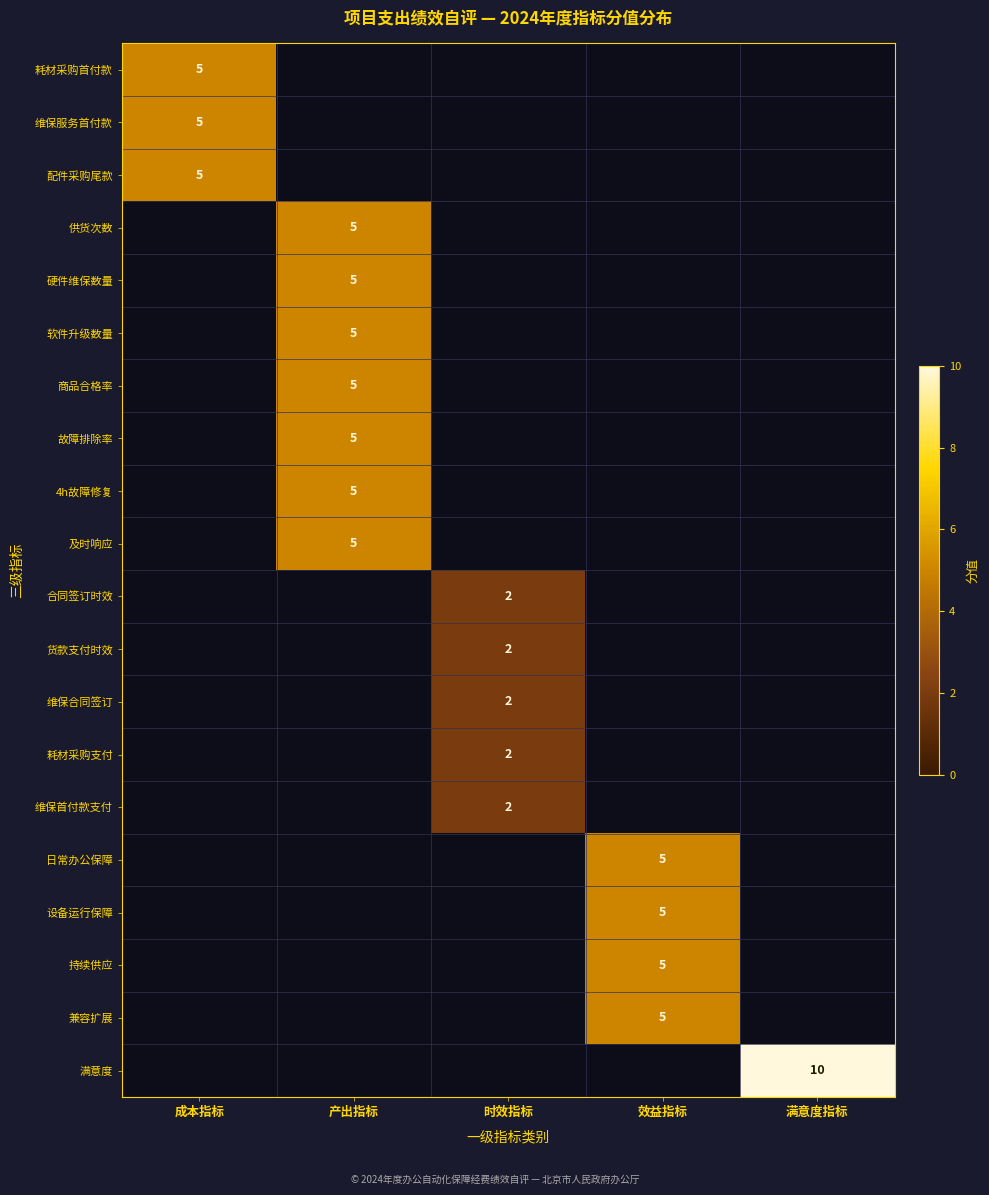

True or false: 及时响应 has a value of 5 at 产出指标.

True